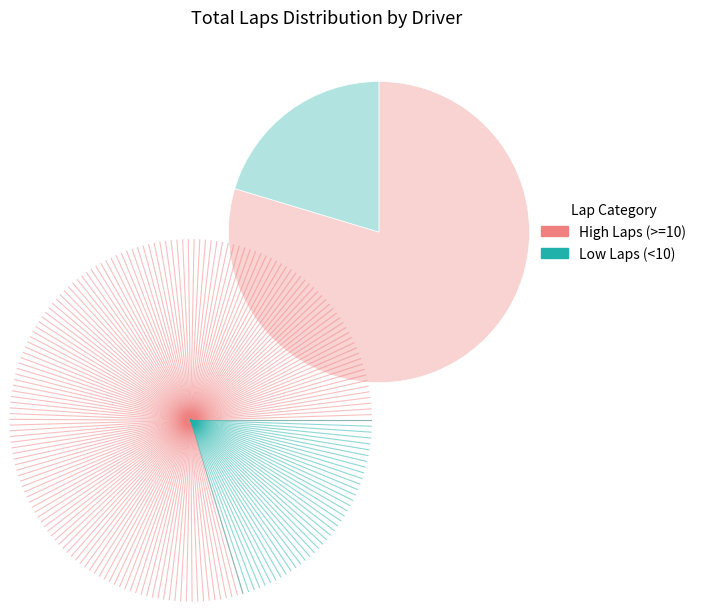

Does Low Laps (<10) account for over 50% of the chart?

No